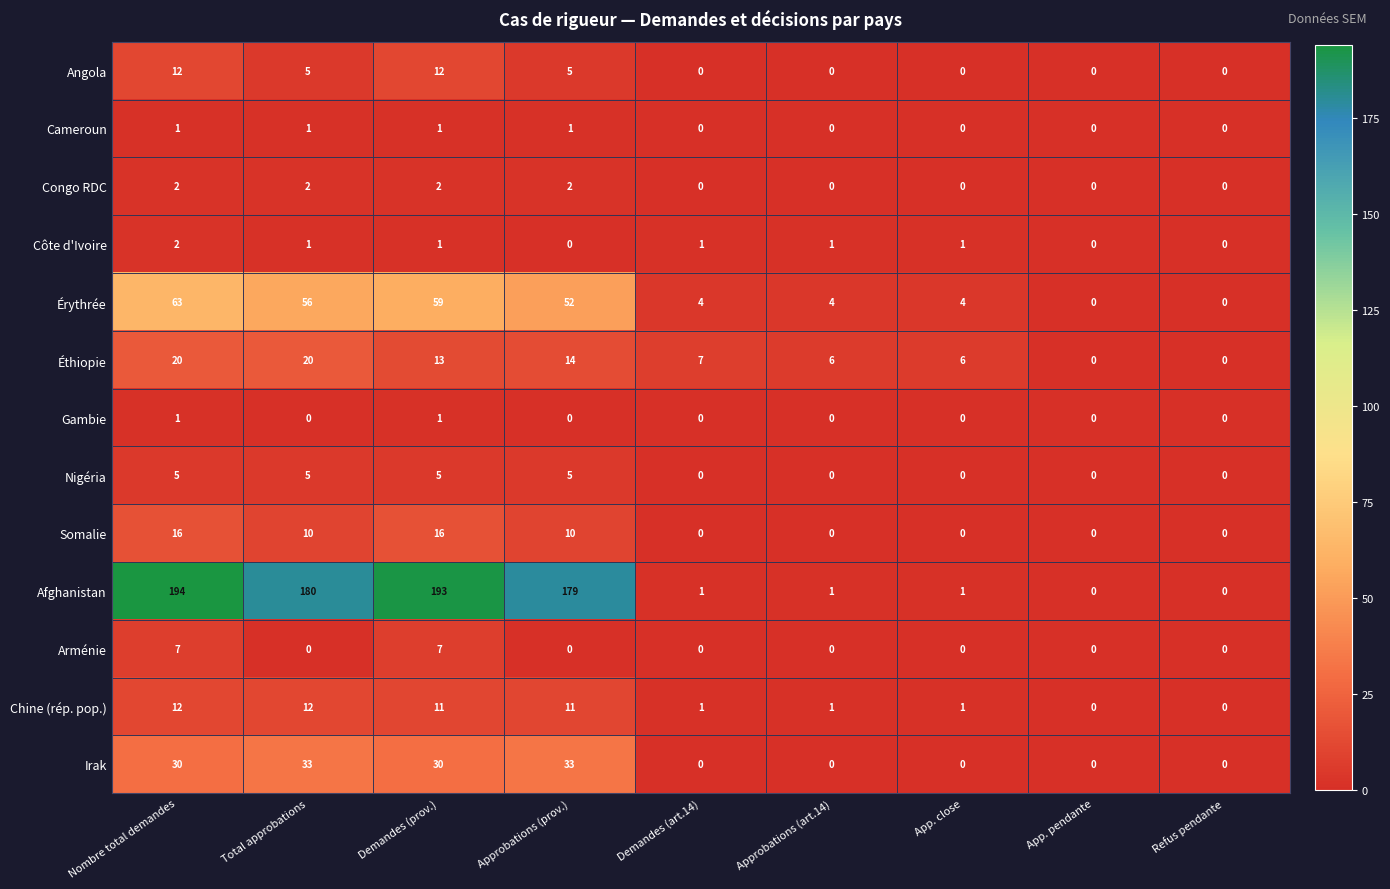

Which series has the widest spread of values?

Afghanistan